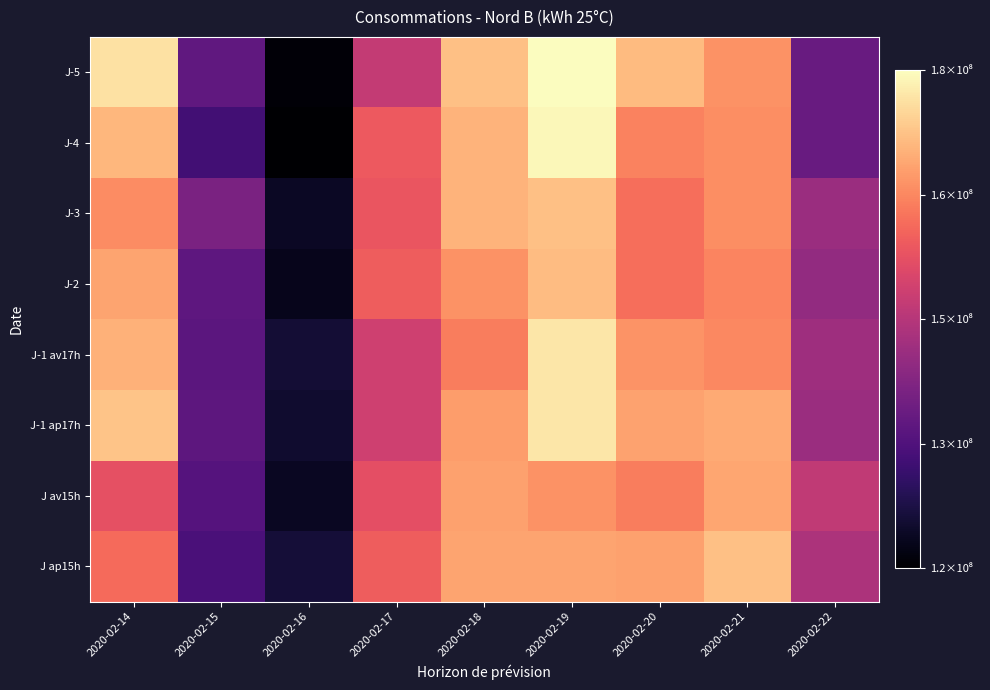

What is the total value across all series at 2020-02-16?

984027538